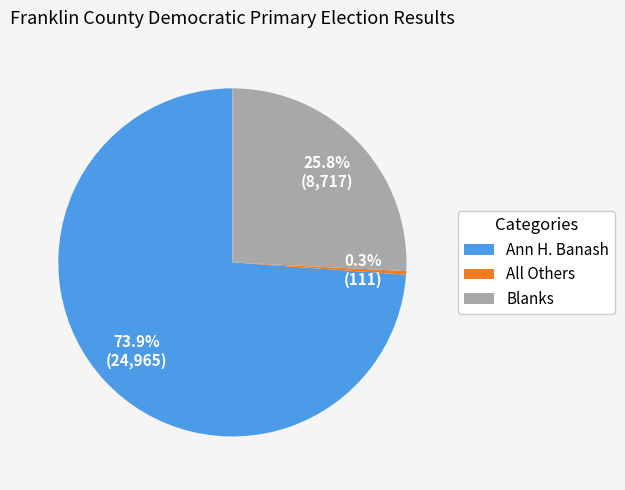

To the nearest percent, what is the combined percentage of Blanks and Ann H. Banash?

100%